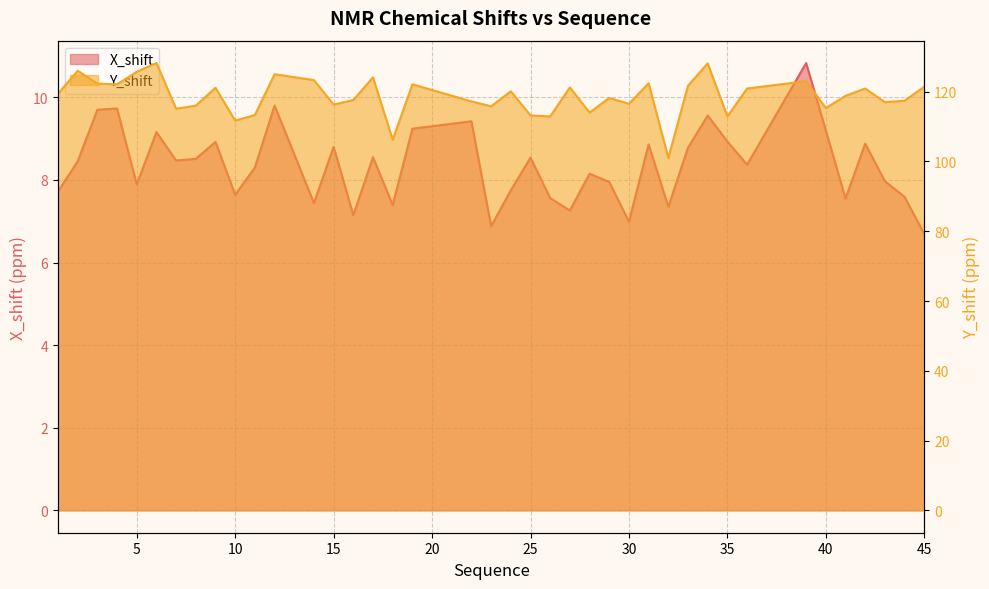

List the series in order of their overall mean, lowest first.

X_shift, Y_shift